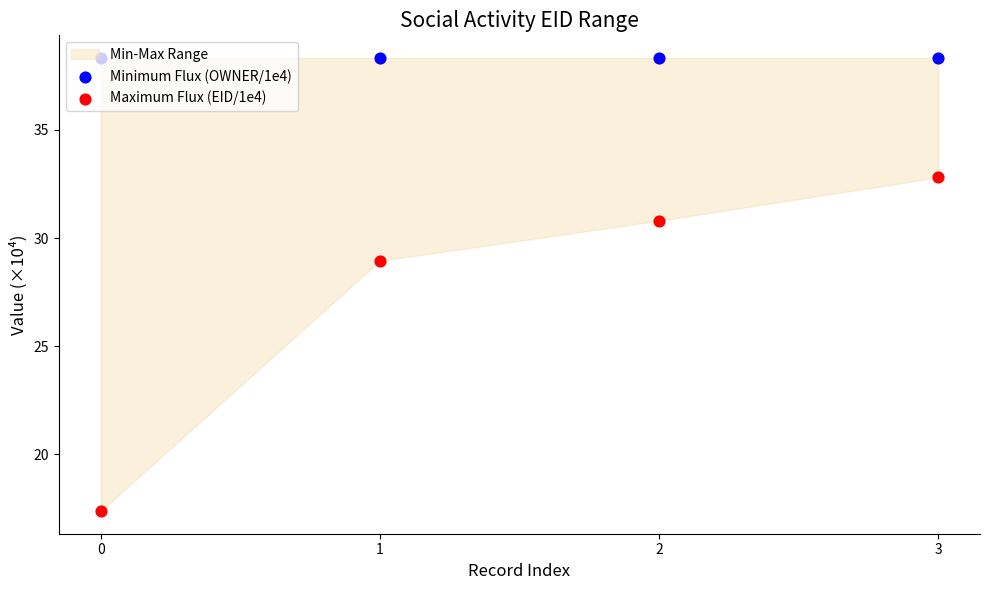

Which series reaches the maximum Y coordinate?

Minimum Flux (OWNER/1e4)